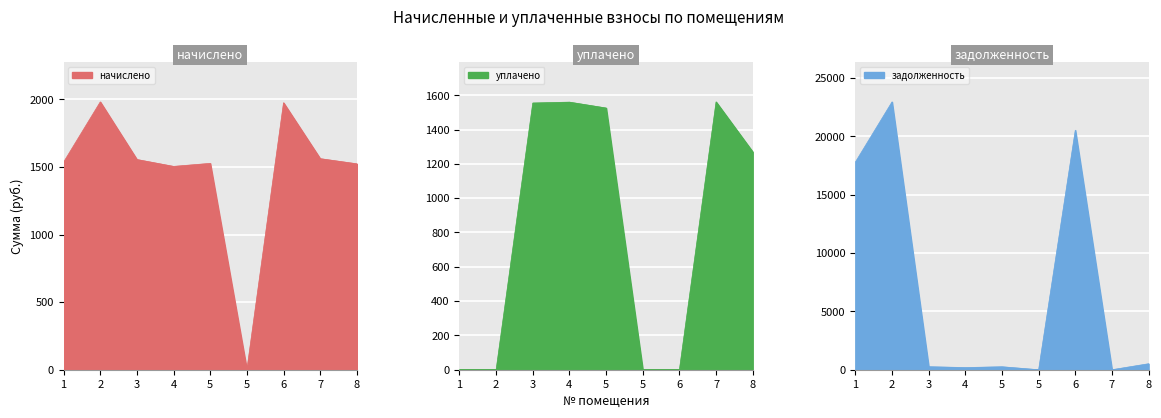

At which label does начислено reach its minimum?

5